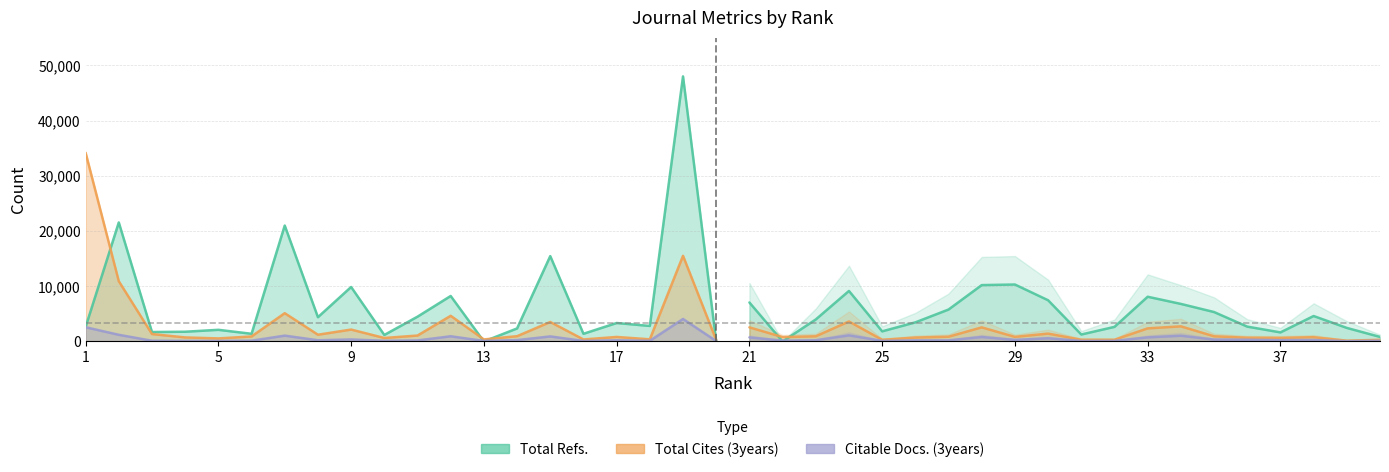

At which category does Total Cites (3years) reach its first local peak?

7